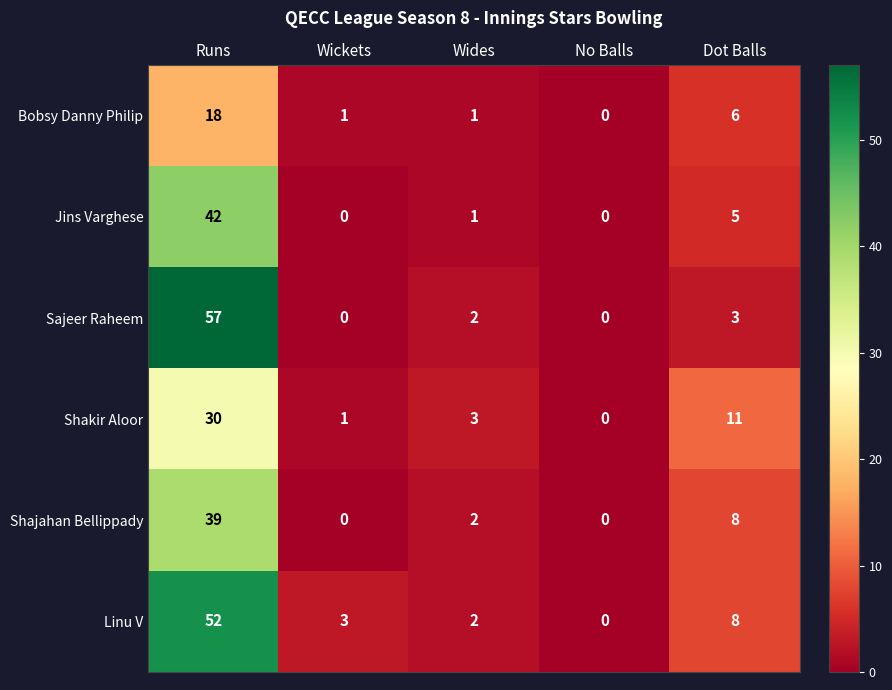

Which series changed the most between Runs and Wickets?

Sajeer Raheem